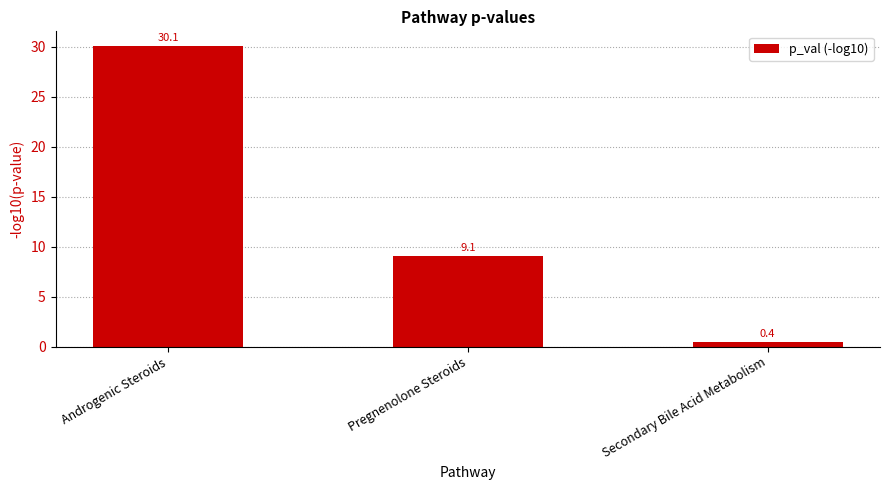

What is the label of the 1st bar from the left?

Androgenic Steroids